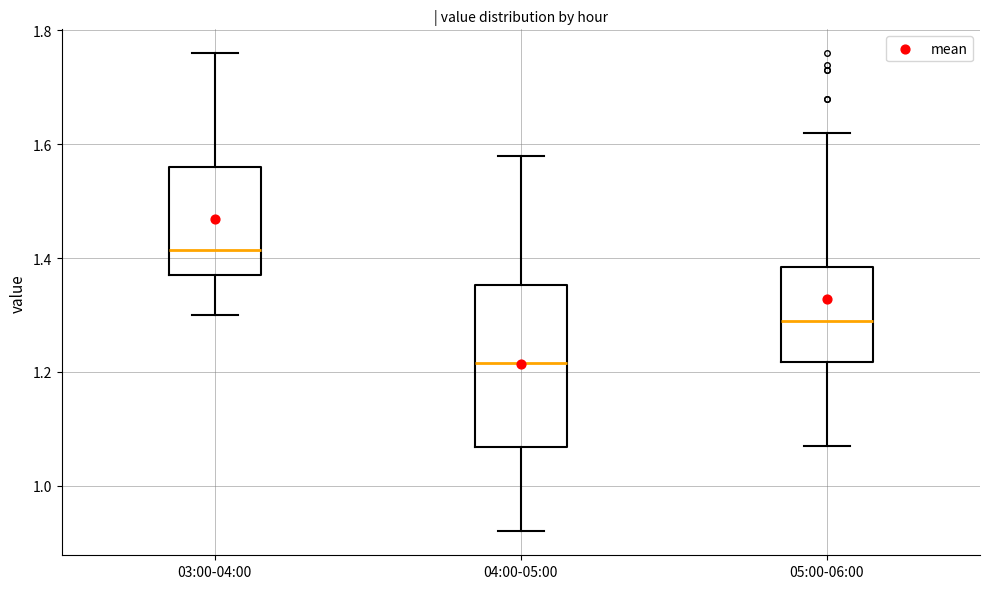

Reading left to right, transcribe this box plot: for each box, give where its median line is, the range the box spans, and where its two whiskers end, as read against the y-axis. The values are not printed on the chart, so give them approximately, as read against the axis.

03:00-04:00: median 1.42, box 1.38 to 1.56, whiskers 1.30 to 1.76
04:00-05:00: median 1.22, box 1.06 to 1.36, whiskers 0.92 to 1.58
05:00-06:00: median 1.30, box 1.22 to 1.38, whiskers 1.08 to 1.62